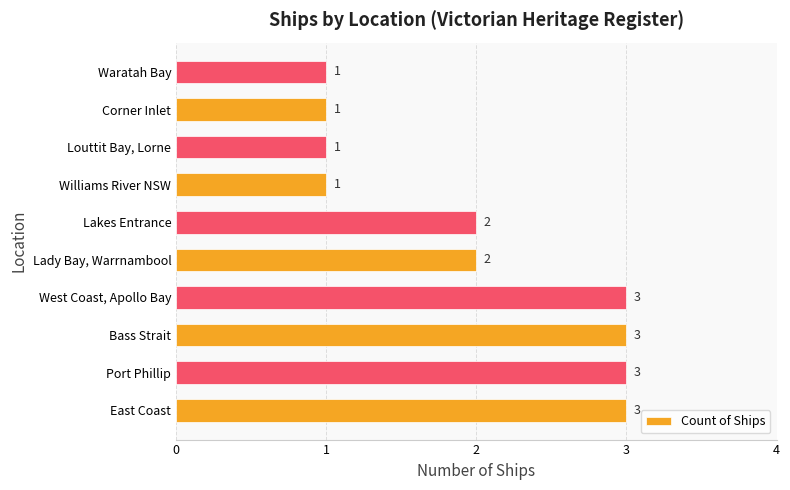

The chart shows a value of 3 at West Coast, Apollo Bay. True or false?

True